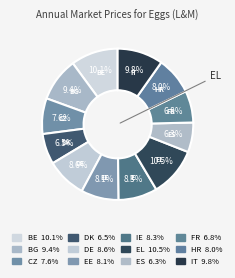

How many slices are in this pie chart?

12